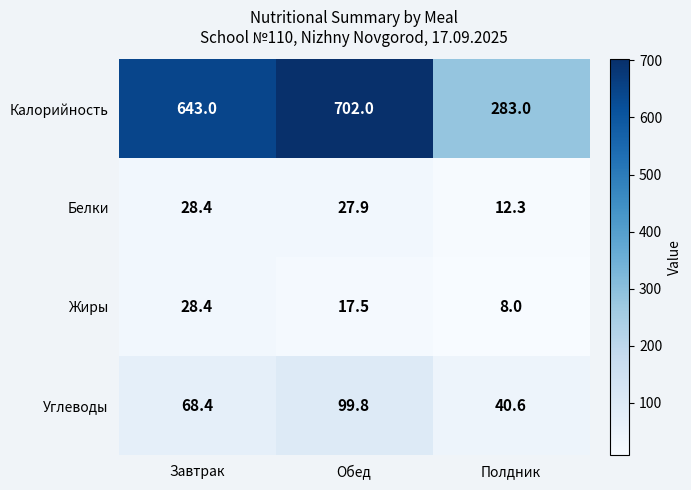

Which category has the lowest value across all series?

Полдник